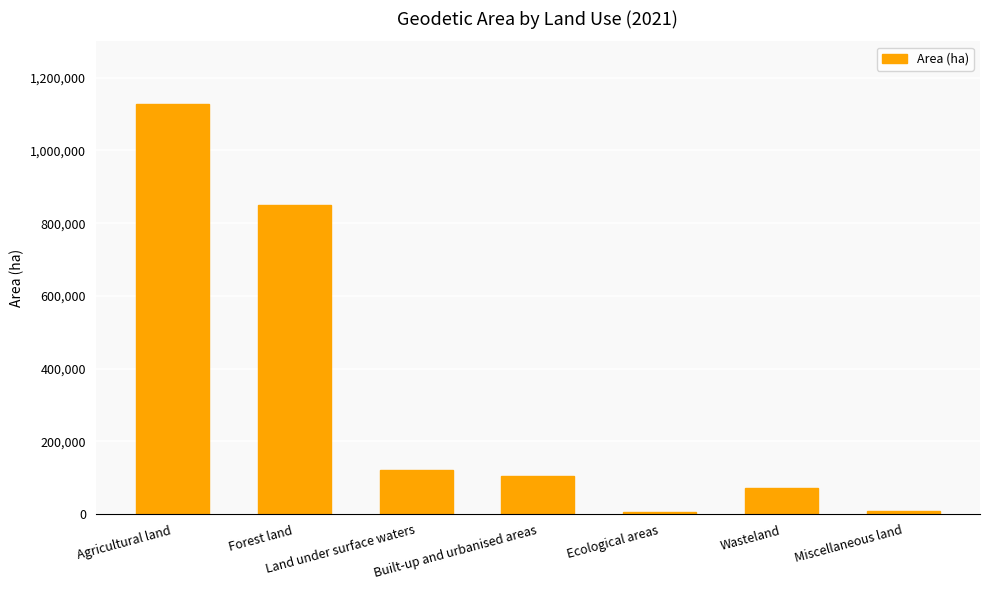

The value at Land under surface waters is 46421. True or false?

False